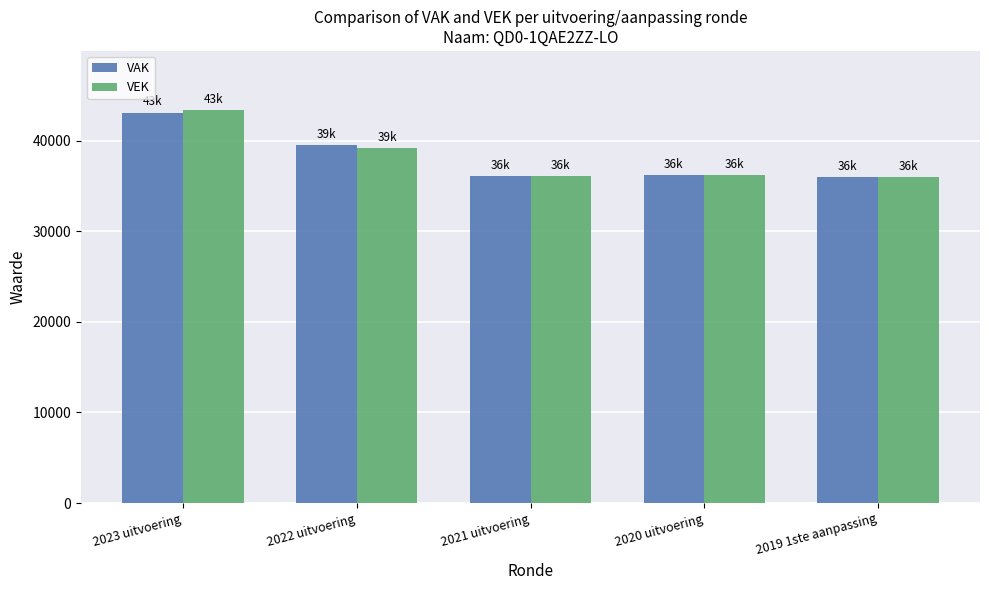

What is the minimum value shown in the chart?

36008